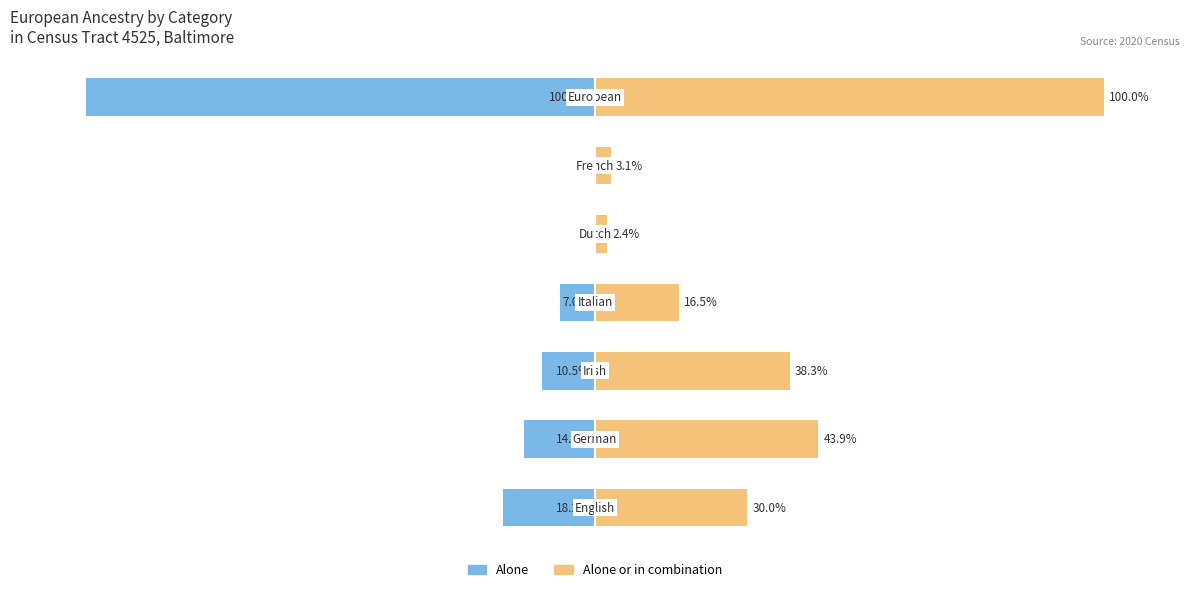

The Alone series shows -100.0 at 6. True or false?

True